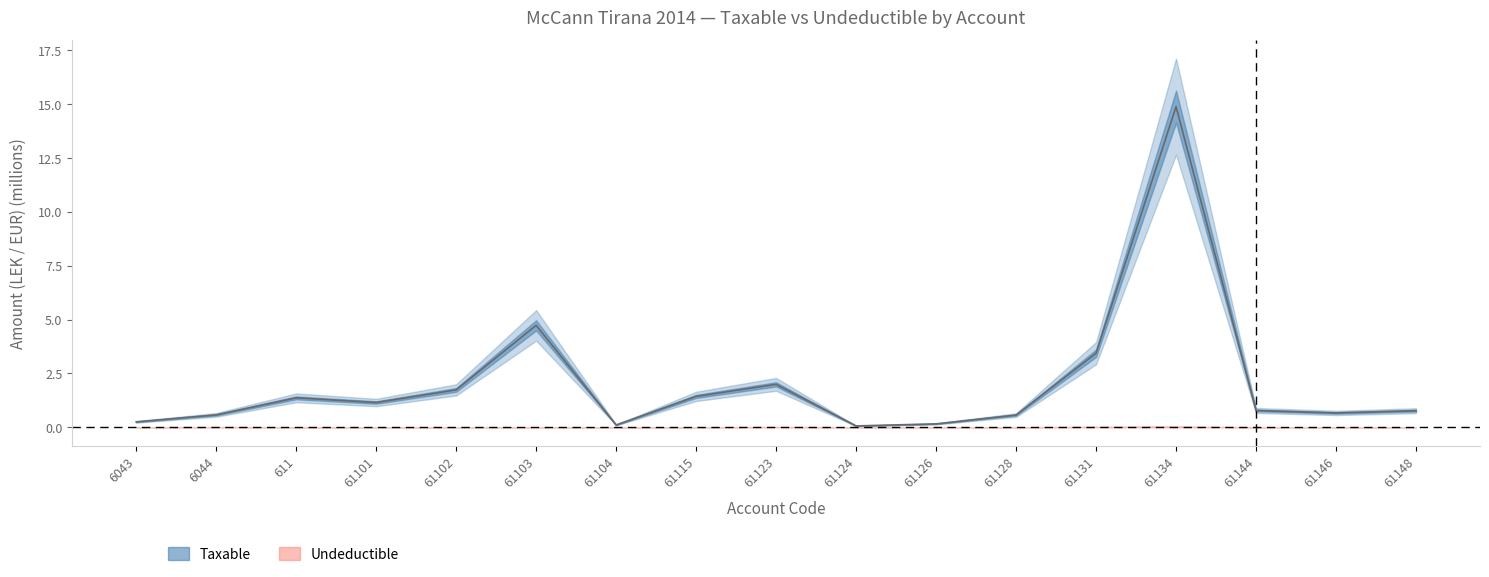

How many interior local valleys (lower than both neighbors) does the data have?

4